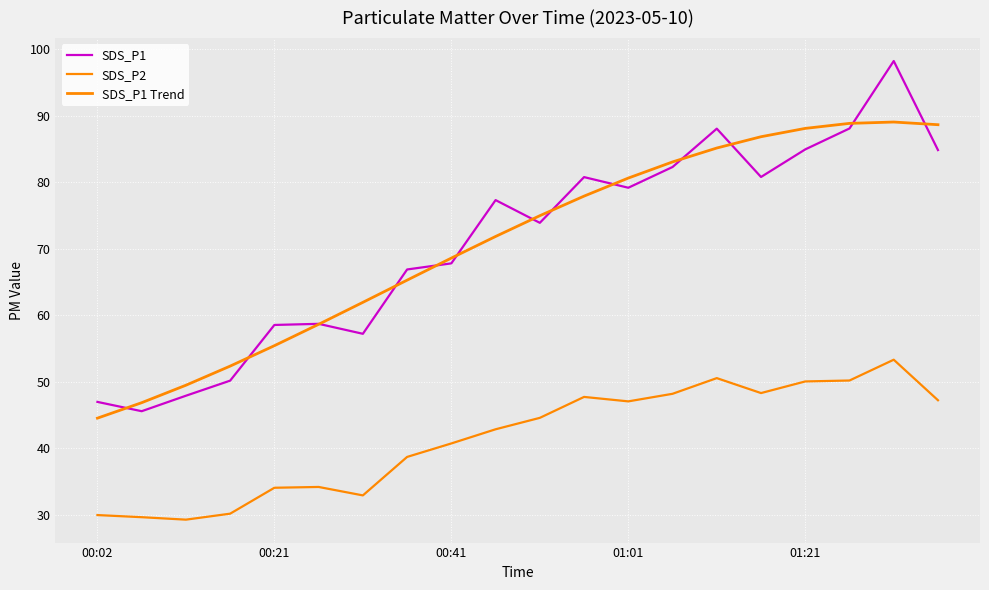

Rank the series by their maximum value, from highest to lowest.

SDS_P1, SDS_P1 Trend, SDS_P2